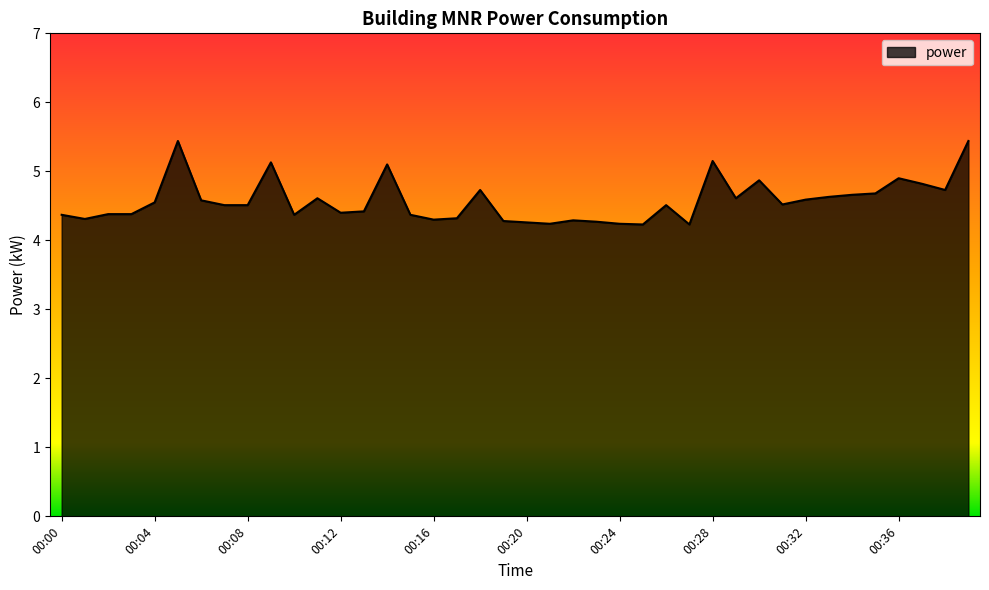

What is the minimum value shown in the chart?

4.2